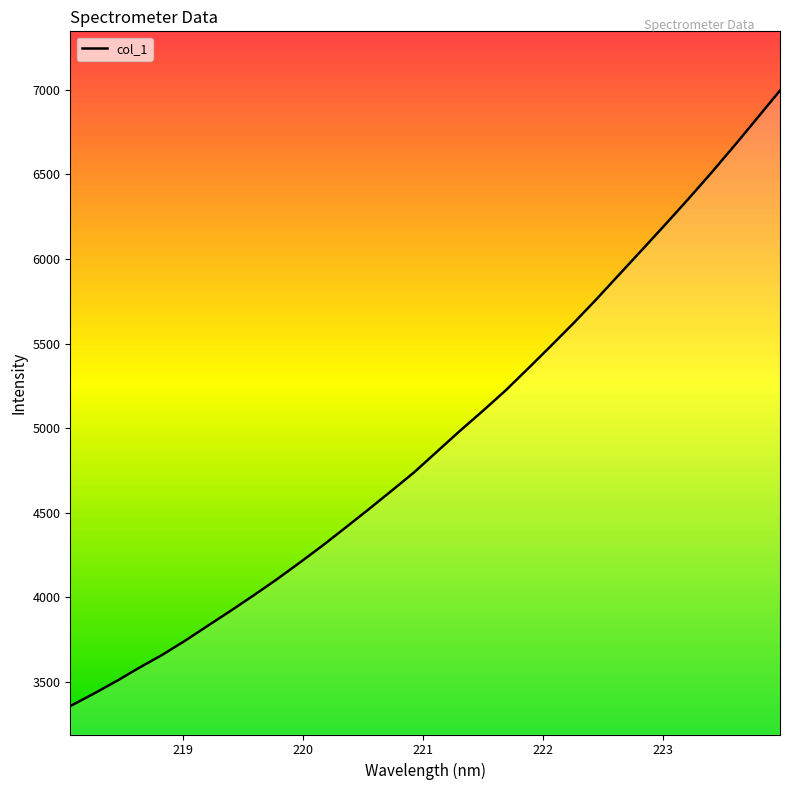

What is the difference between the maximum and minimum values?

3636.2